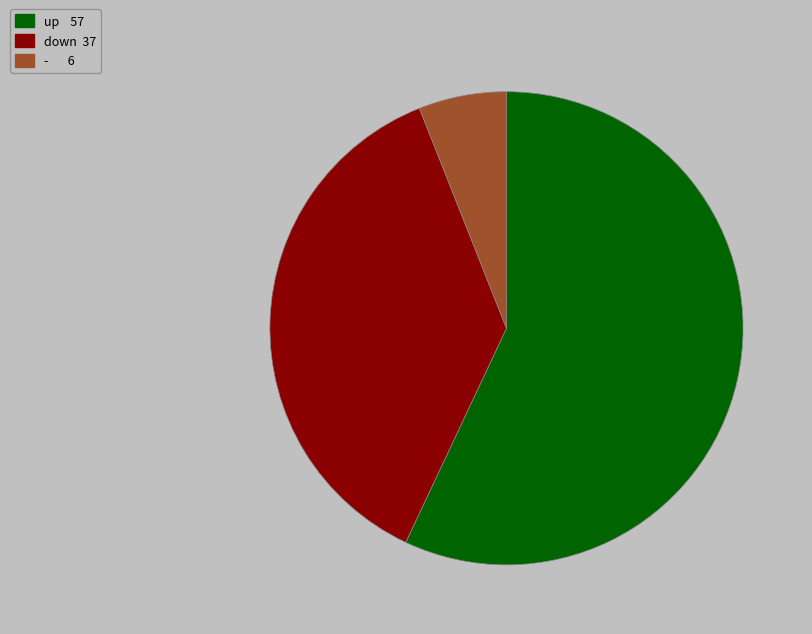

The - slice represents 6% of the pie. True or false?

True